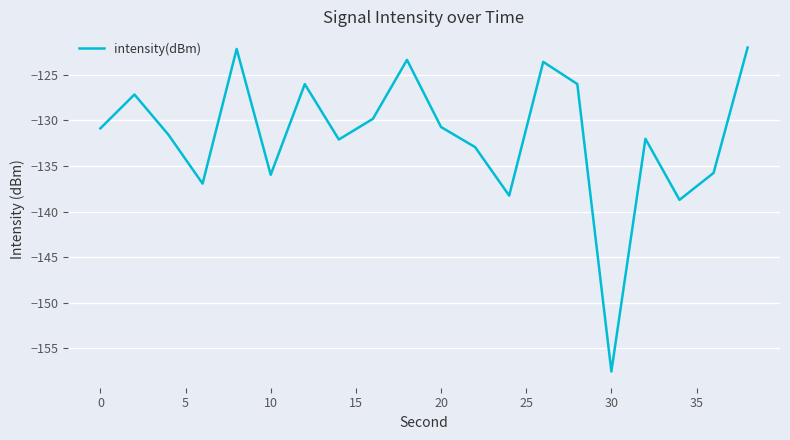

What is the difference between the maximum and minimum values?

35.5